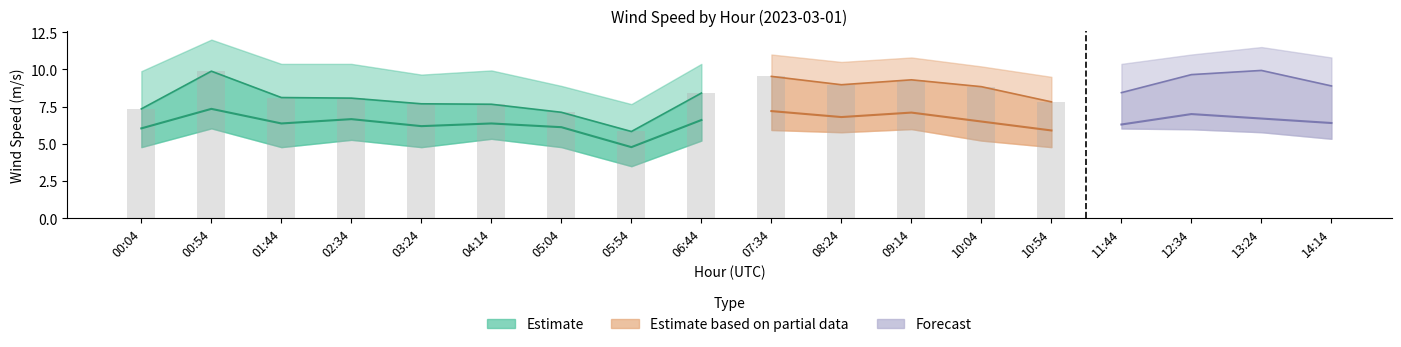

What is the value of the wind_spd_gust bar at the 8th from the left?

5.8